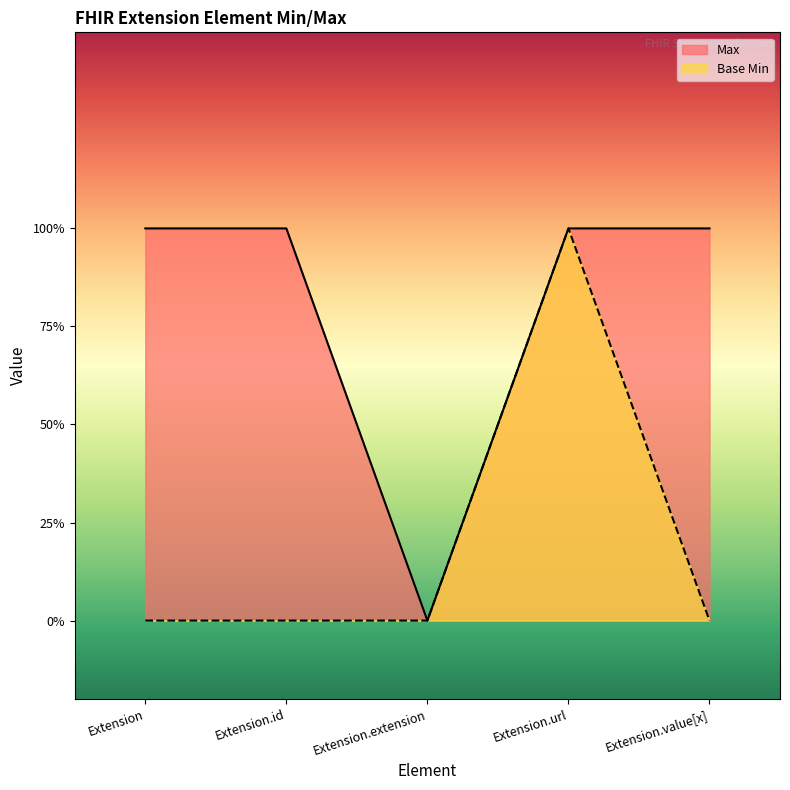

True or false: Base Min and Max intersect in this chart.

False